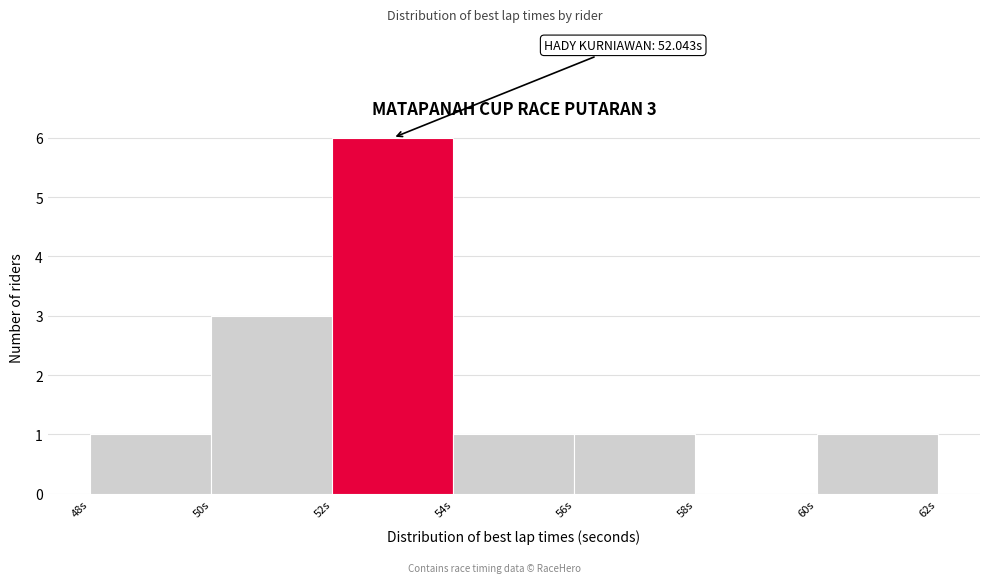

Which range on the x-axis has the tallest bar?

52 to 54